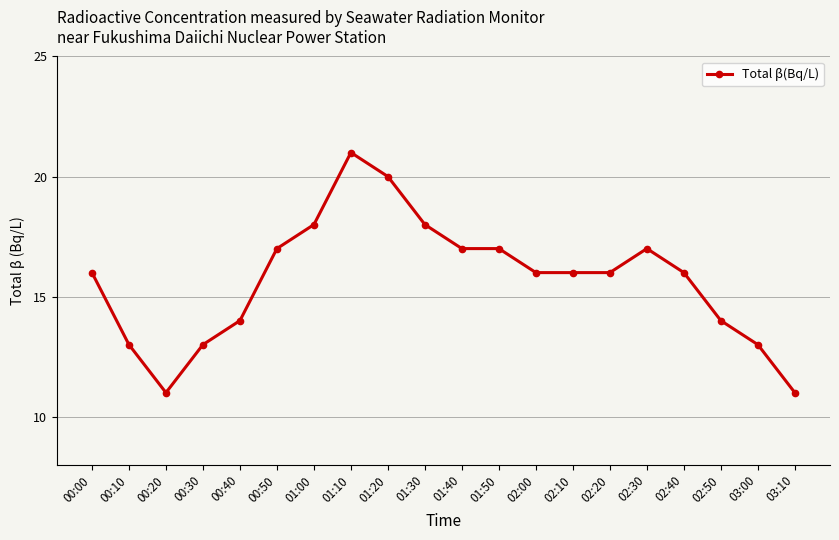

Between 00:50 and 03:00, which is larger?

00:50